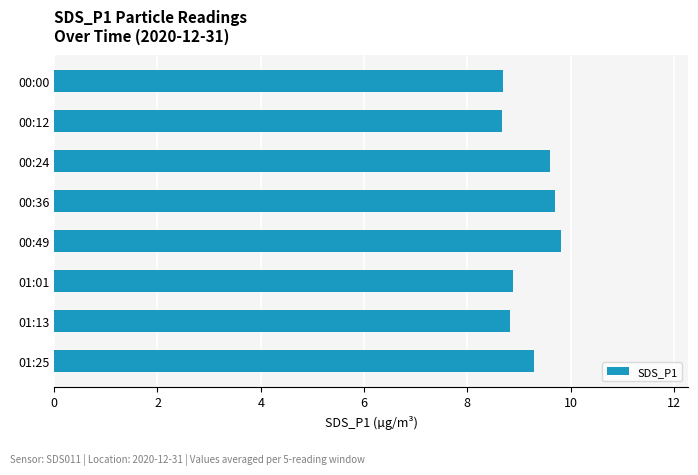

What is the difference between the second highest and second lowest values?

1.0